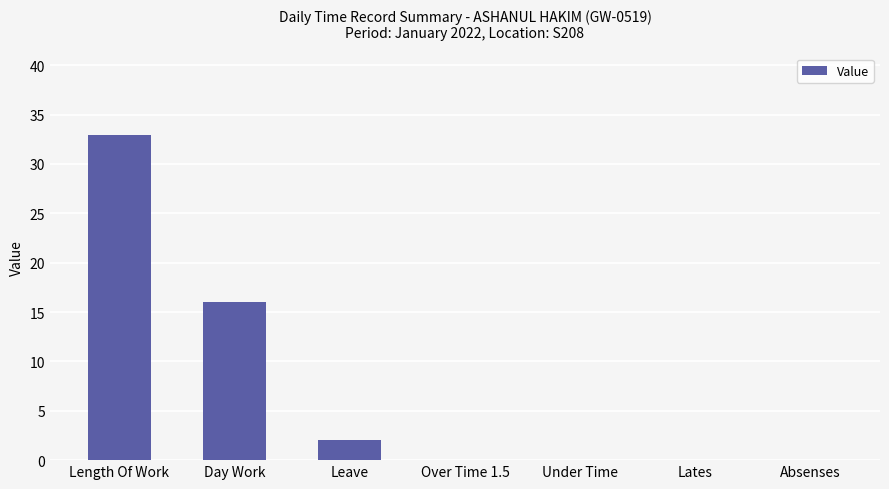

What is the sum of the values at Over Time 1.5 and Leave?

2.0